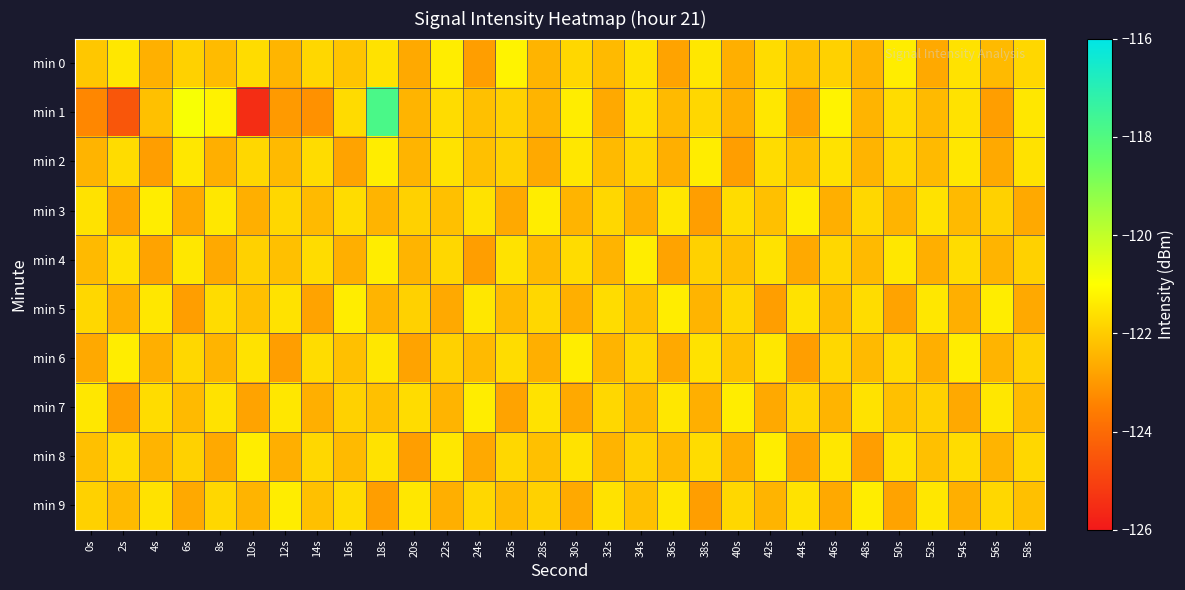

What is the total value across all series at 48s?

-1221.3